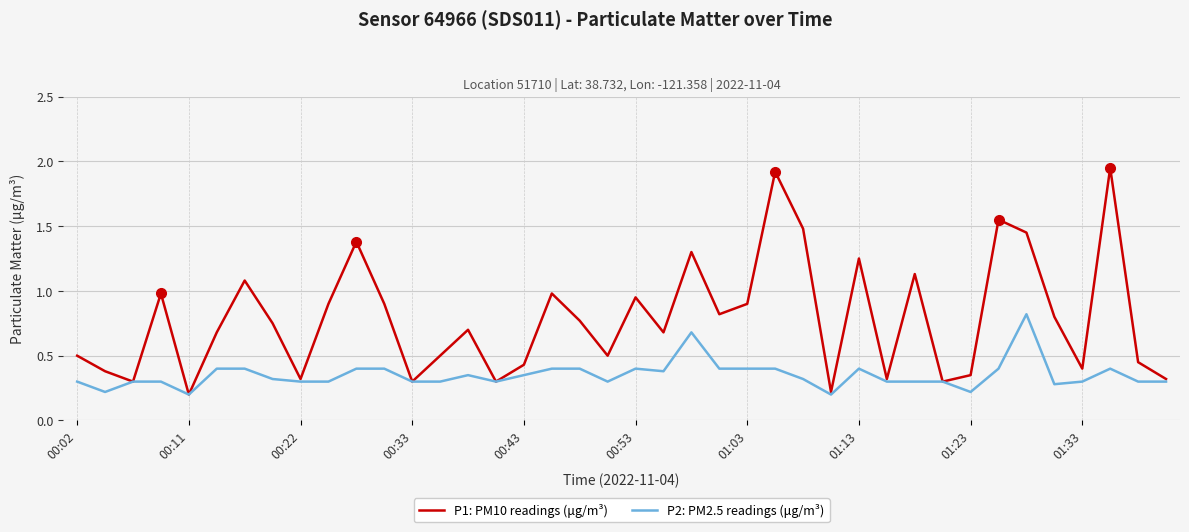

Which series has the largest range (max minus min)?

P1: PM10 readings (μg/m³)